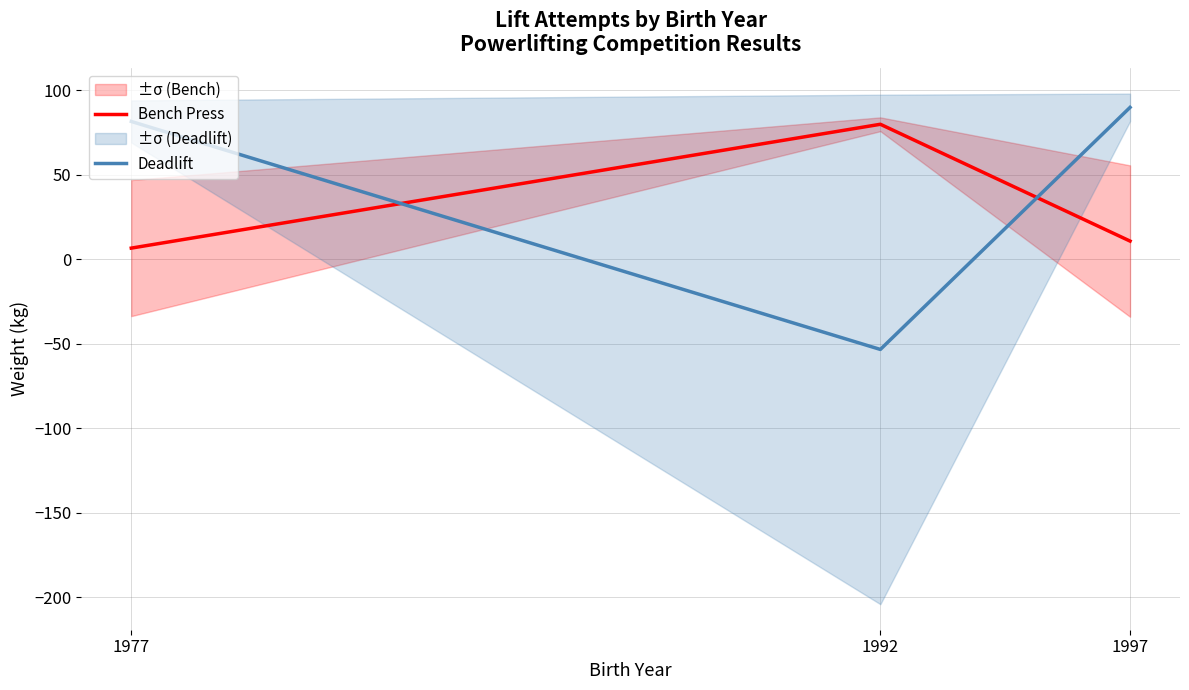

At how many categories does at least one series exceed -23?

3